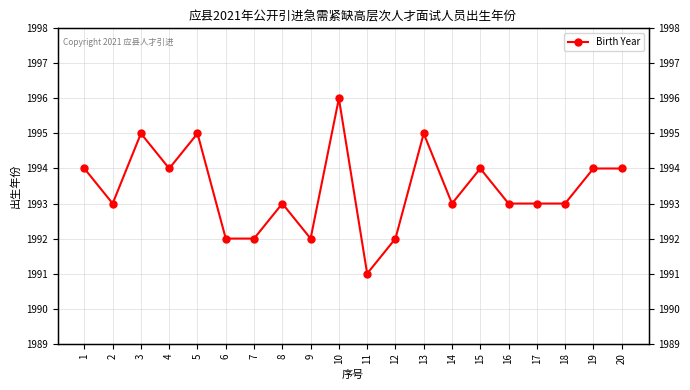

The chart shows a value of 1992 at 7. True or false?

True